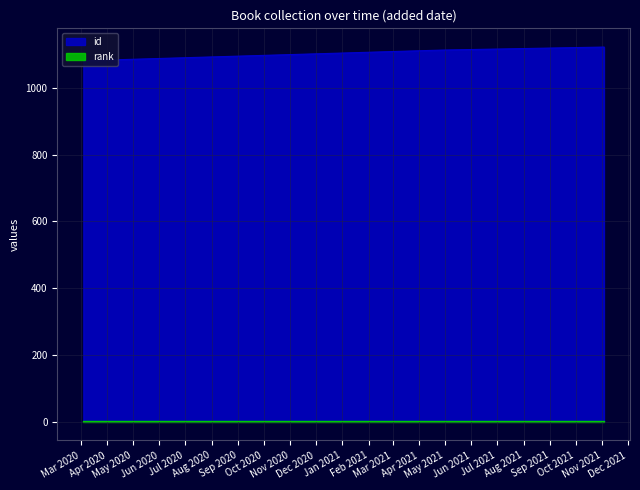

Does the chart have visible grid lines?

Yes